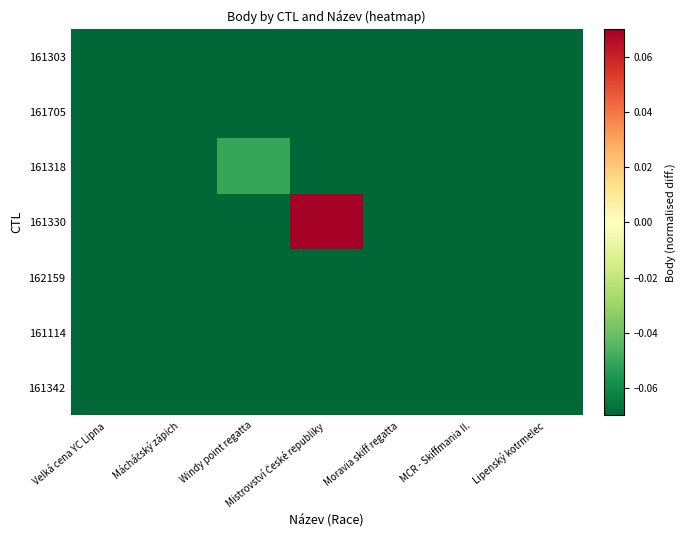

Reading right to left, extract all data points from this chart.

161303: Lipenský kotrmelec=-0.5	MCR - Skiffmania II.=-0.5	Moravia skiff regatta=-0.5	Mistrovství České republiky=-0.5	Windy point regatta=-0.5	Mácháčský zápich=-0.5	Velká cena YC Lipna=-0.5
161705: Lipenský kotrmelec=-0.5	MCR - Skiffmania II.=-0.5	Moravia skiff regatta=-0.5	Mistrovství České republiky=-0.5	Windy point regatta=-0.5	Mácháčský zápich=-0.2	Velká cena YC Lipna=-0.5
161318: Lipenský kotrmelec=-0.5	MCR - Skiffmania II.=-0.5	Moravia skiff regatta=-0.5	Mistrovství České republiky=-0.5	Windy point regatta=-0.1	Mácháčský zápich=-0.5	Velká cena YC Lipna=-0.5
161330: Lipenský kotrmelec=-0.5	MCR - Skiffmania II.=-0.5	Moravia skiff regatta=-0.5	Mistrovství České republiky=0.5	Windy point regatta=-0.5	Mácháčský zápich=-0.5	Velká cena YC Lipna=-0.5
162159: Lipenský kotrmelec=-0.5	MCR - Skiffmania II.=-0.5	Moravia skiff regatta=-0.5	Mistrovství České republiky=-0.5	Windy point regatta=-0.5	Mácháčský zápich=-0.5	Velká cena YC Lipna=-0.5
161114: Lipenský kotrmelec=-0.5	MCR - Skiffmania II.=-0.5	Moravia skiff regatta=-0.5	Mistrovství České republiky=-0.5	Windy point regatta=-0.5	Mácháčský zápich=-0.5	Velká cena YC Lipna=-0.5
161342: Lipenský kotrmelec=-0.5	MCR - Skiffmania II.=-0.5	Moravia skiff regatta=-0.5	Mistrovství České republiky=-0.5	Windy point regatta=-0.5	Mácháčský zápich=-0.5	Velká cena YC Lipna=-0.5